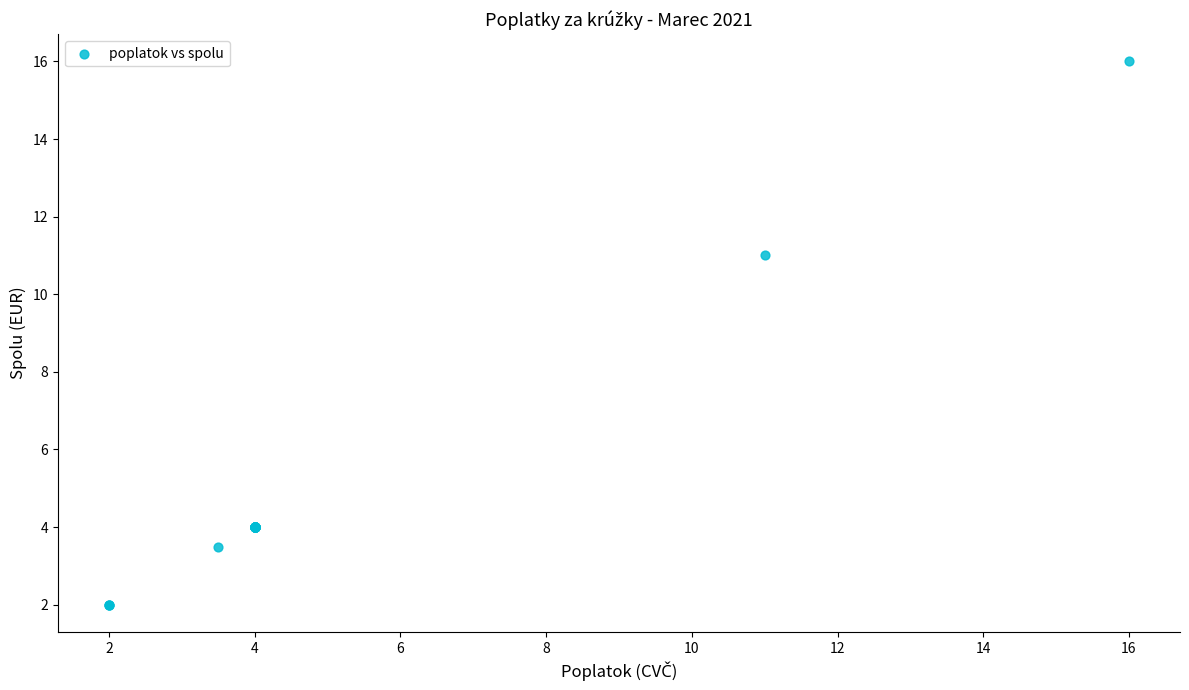

What Y value in the scatter plot is closest to 9?

11.0